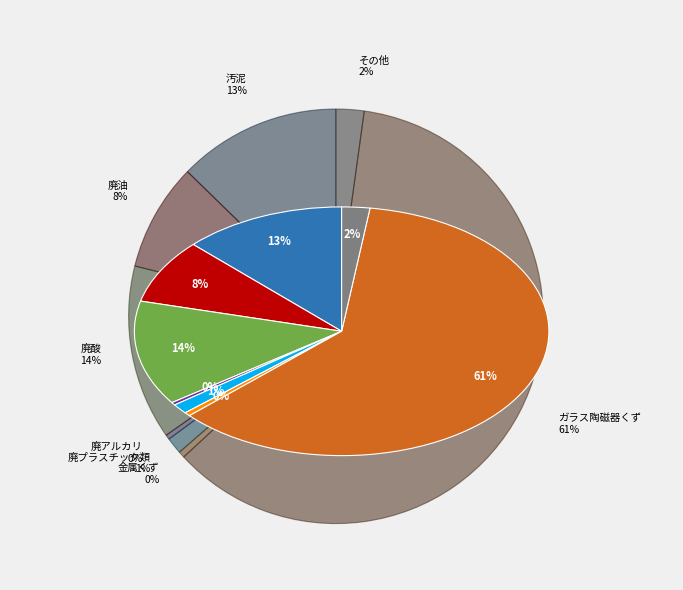

Is there any slice that represents more than half of the pie?

Yes